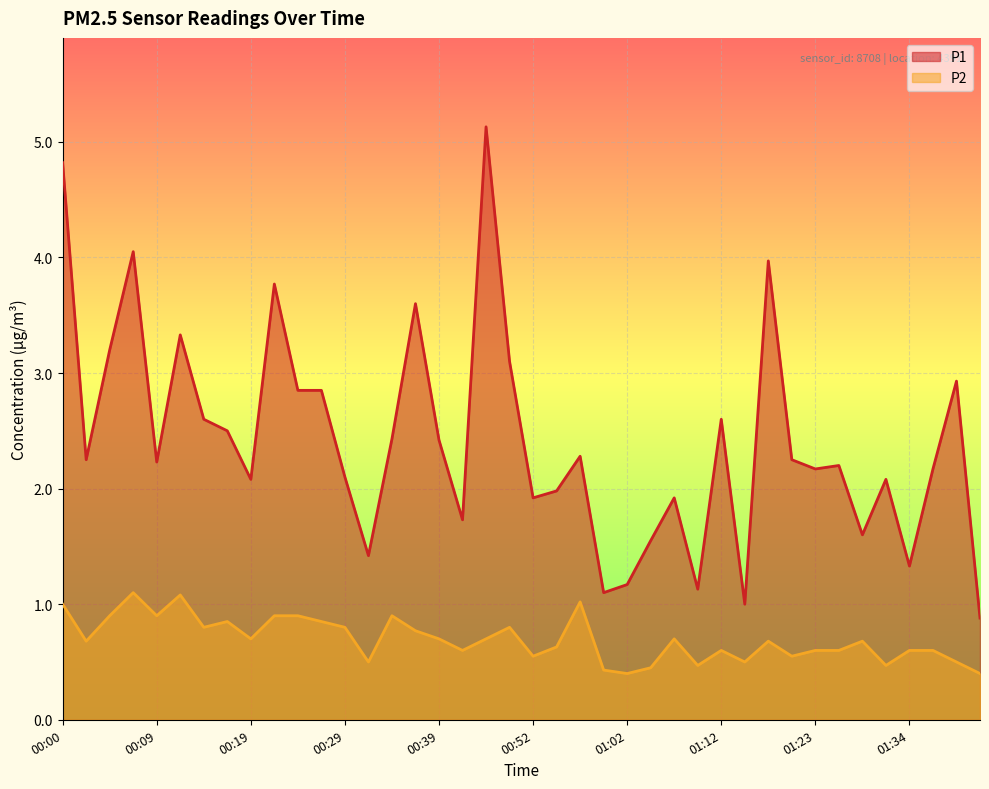

True or false: P2 and P1 cross at least once.

False